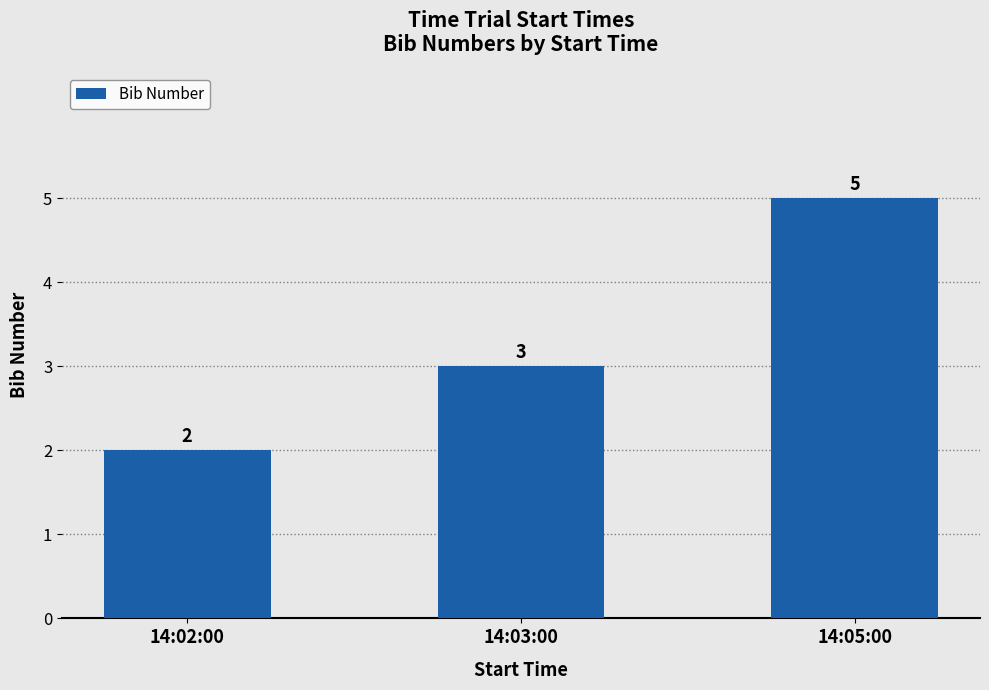

Reading left to right, list all the values displayed in this chart.

2	3	5